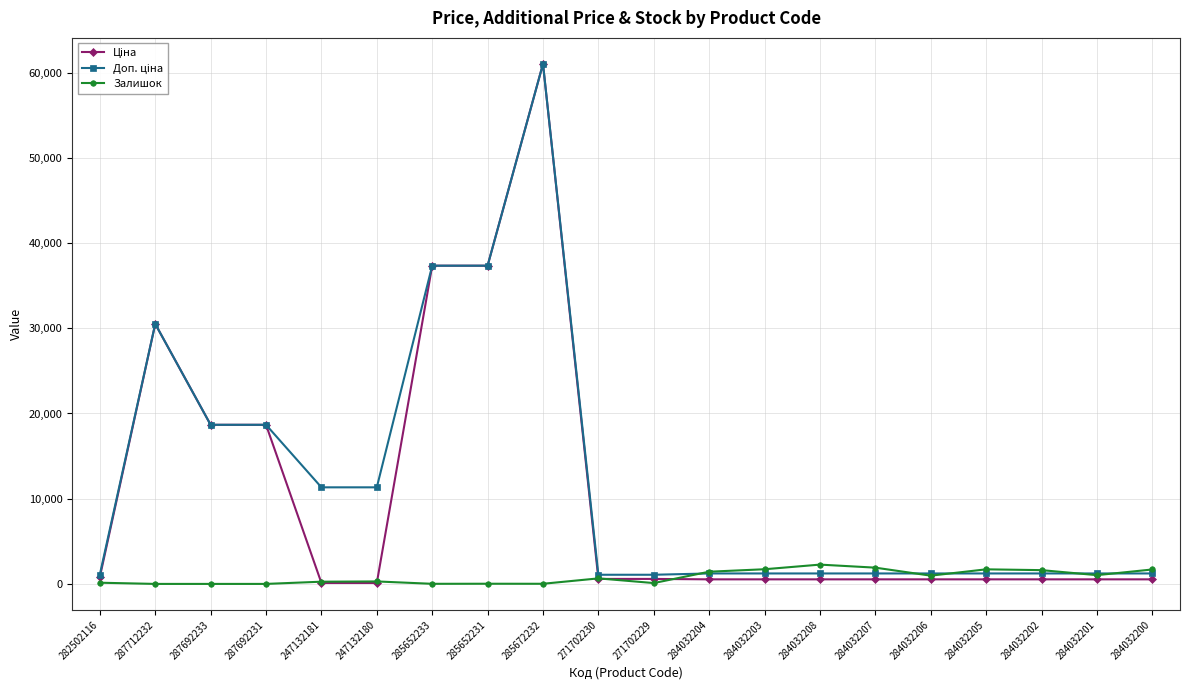

What is the maximum value shown in the chart?

61024.7